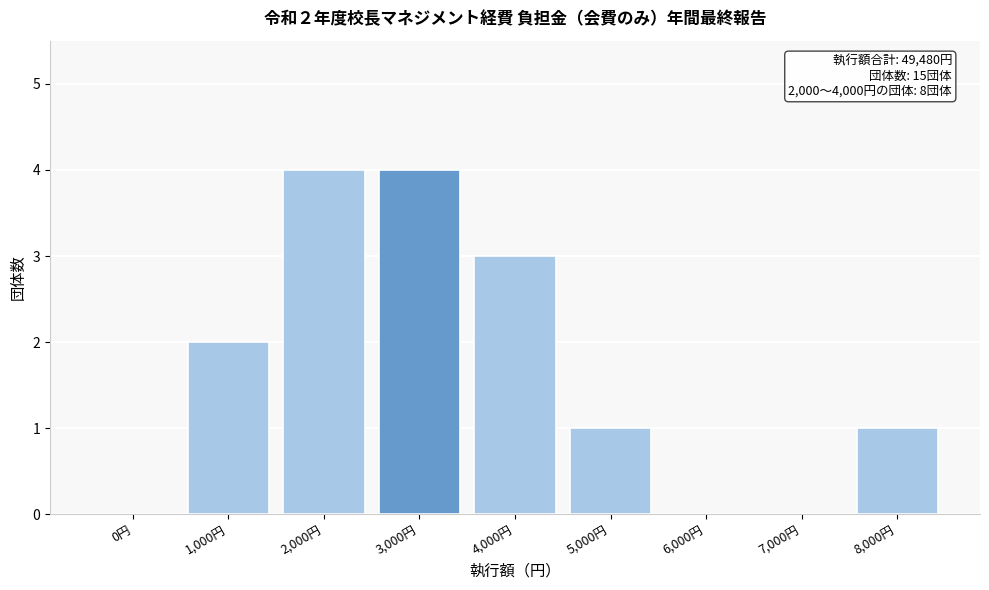

Reading left to right, extract all data points from this chart.

0円=0	1,000円=2	2,000円=4	3,000円=4	4,000円=3	5,000円=1	6,000円=0	7,000円=0	8,000円=1